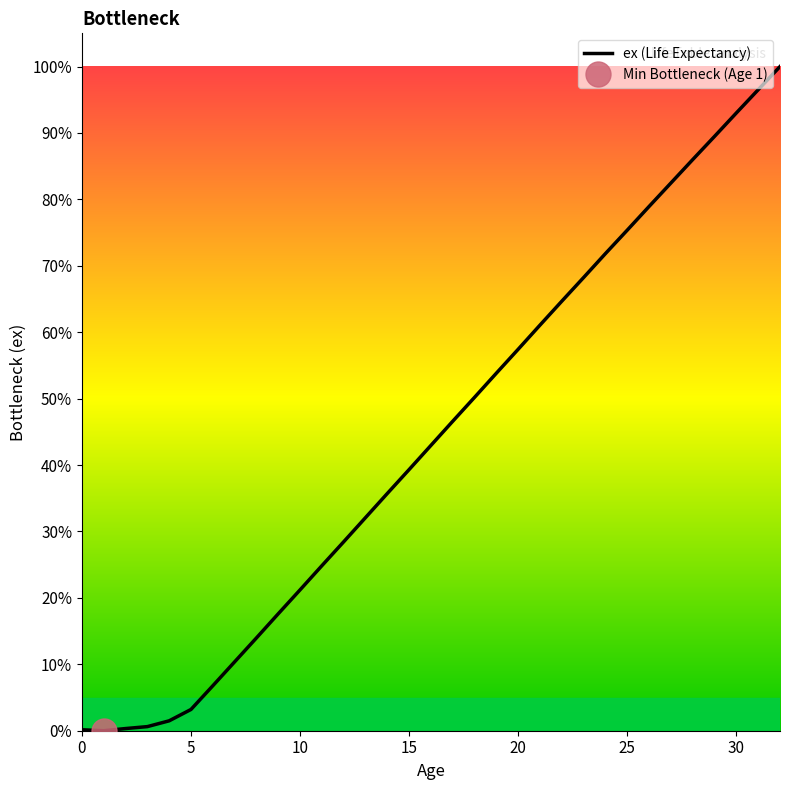

Where does the data first go above 42?

16